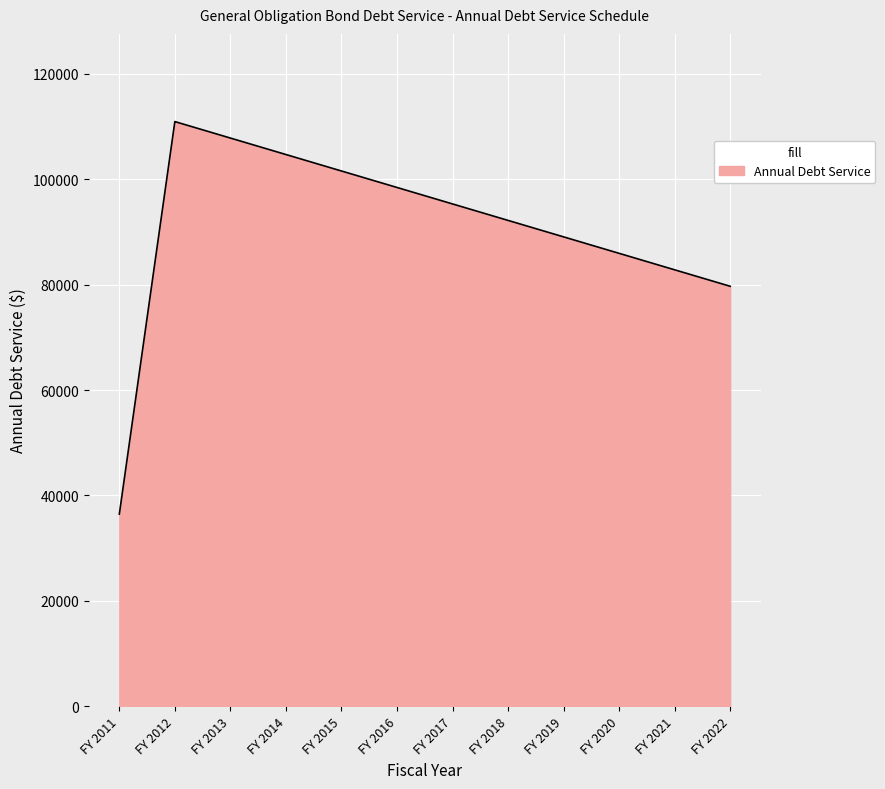

What is the change in value from FY 2013 to FY 2020?

-21875.0